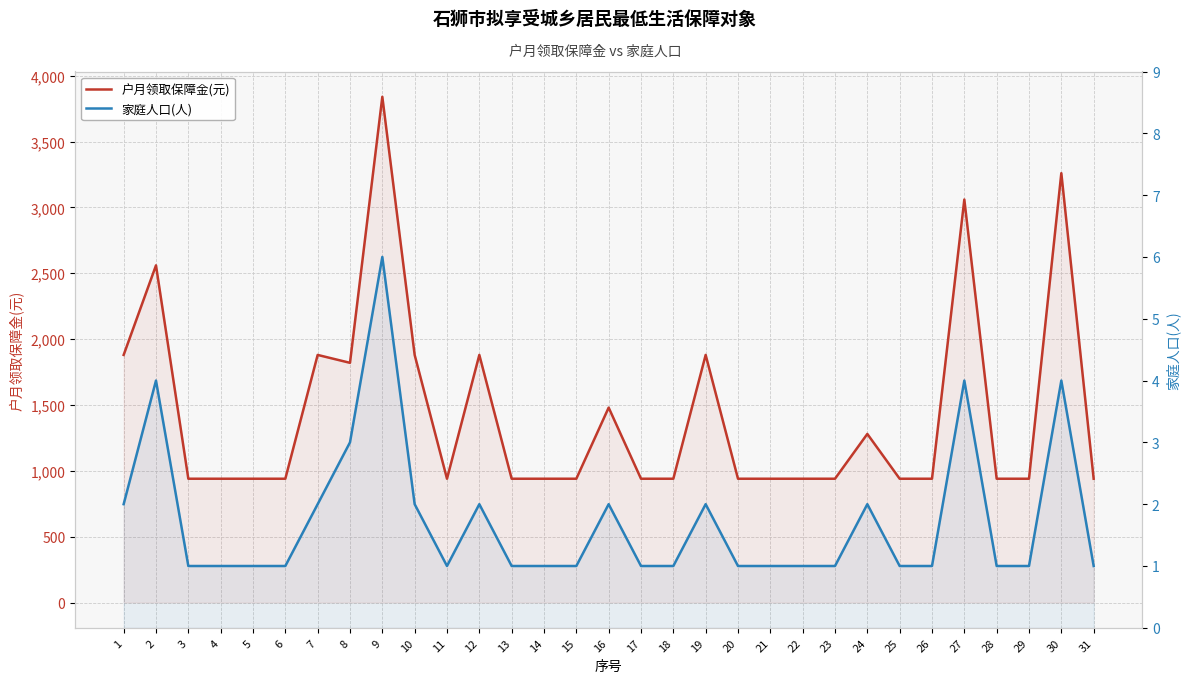

How many values in the 家庭人口(人) series exceed 1?

12